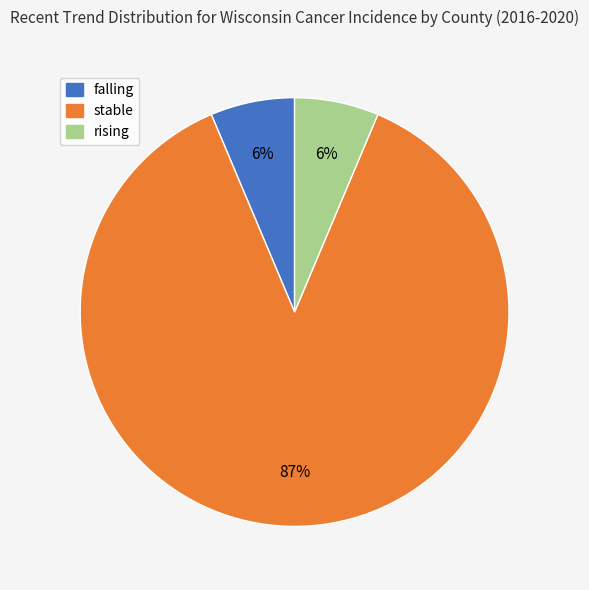

Which slice is the largest?

stable